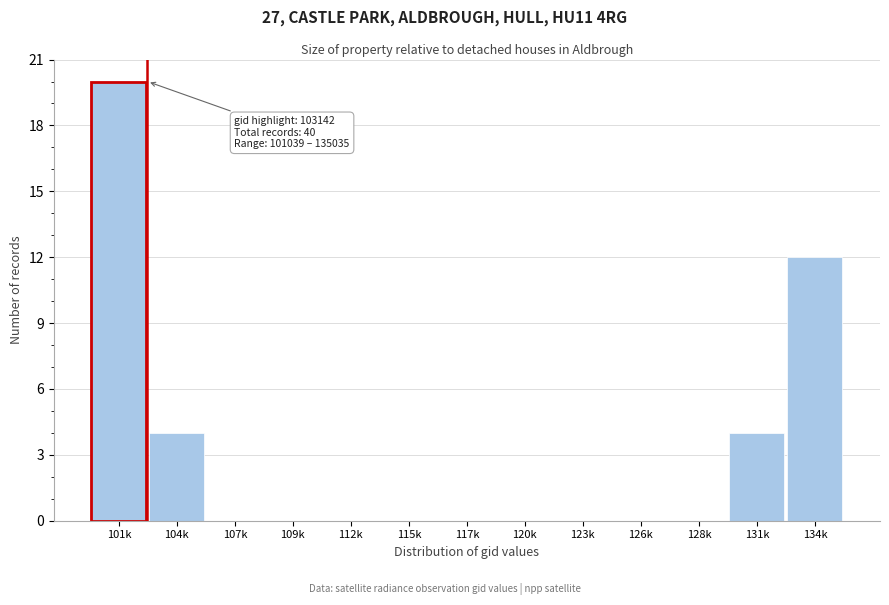

Reading left to right, extract all data points from this chart.

101k=20	104k=4	107k=0	109k=0	112k=0	115k=0	117k=0	120k=0	123k=0	126k=0	128k=0	131k=4	134k=12